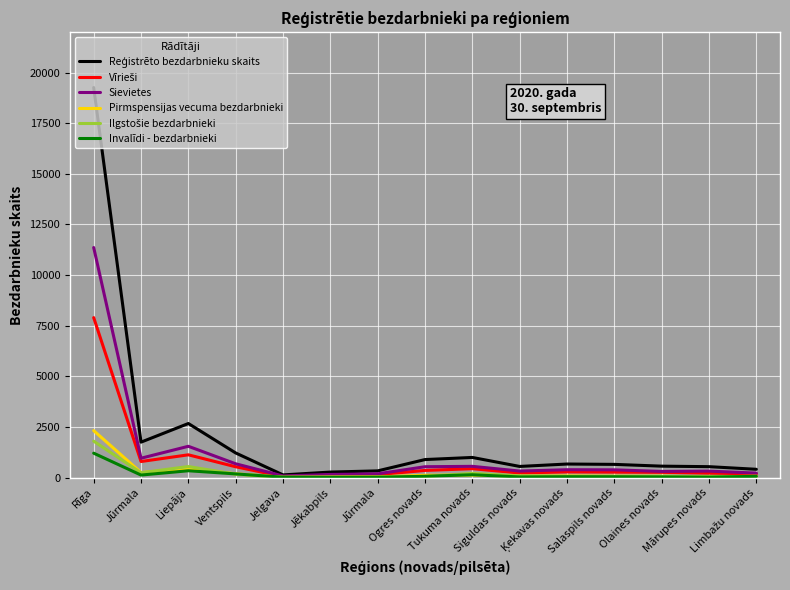

Where is the first local maximum for Ilgstošie bezdarbnieki?

Liepāja